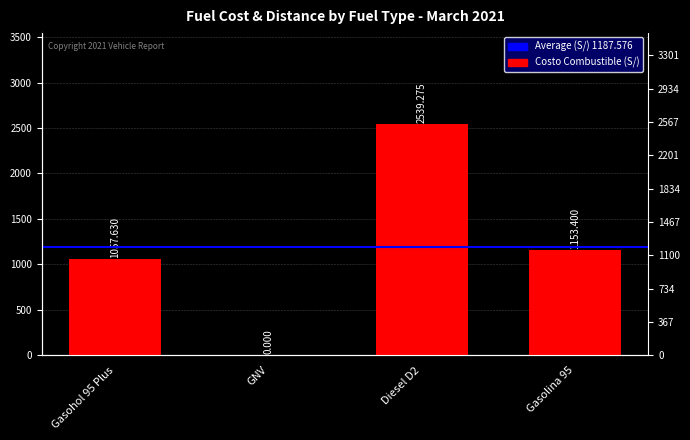

At which label is the value closest to 1269?

Gasolina 95